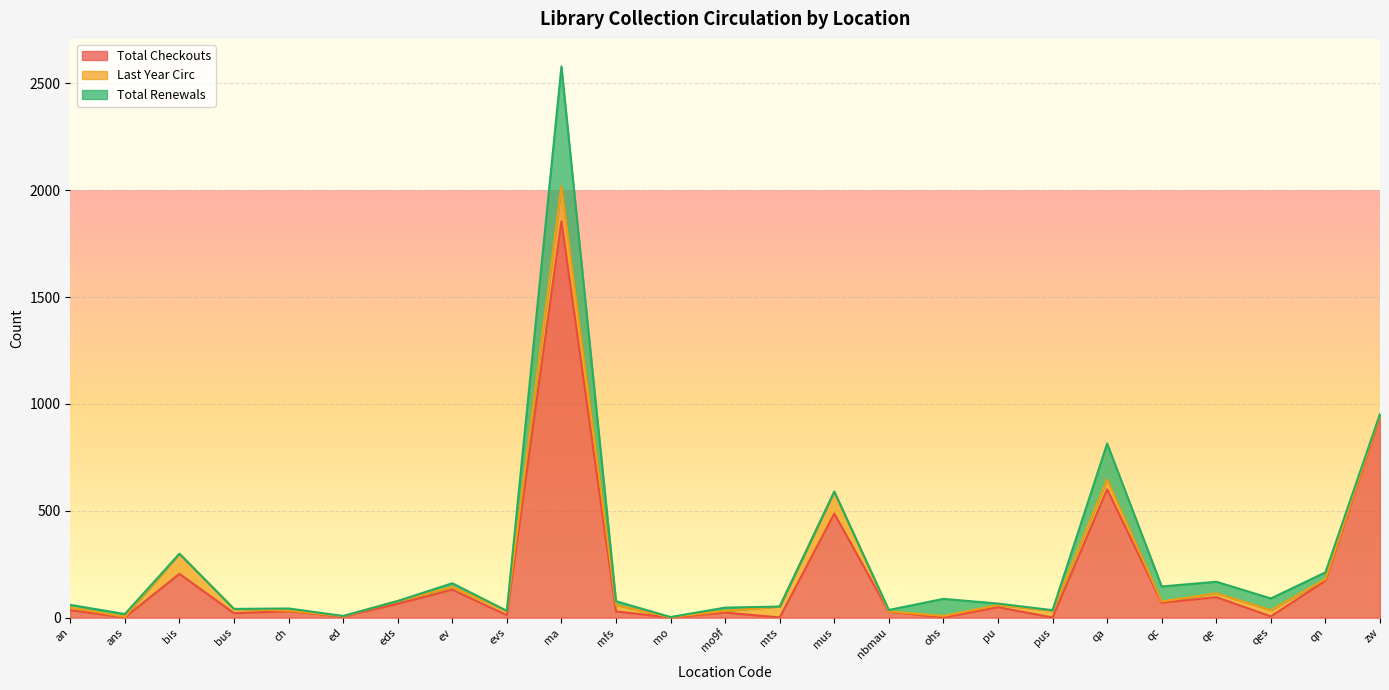

What is the total value across all series at qe?

168